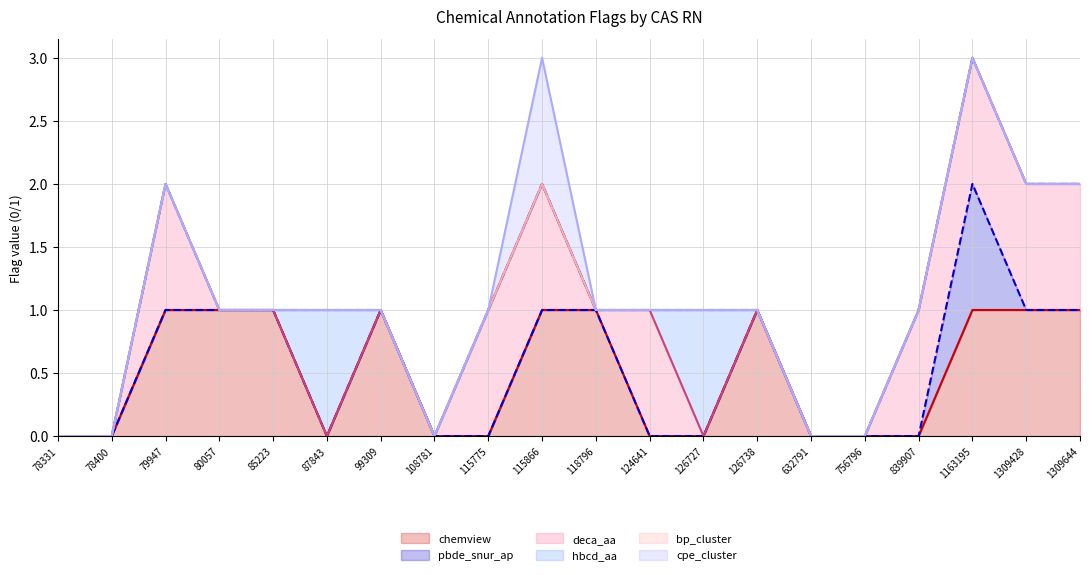

Is the value of hbcd_aa (cumul) at 1309428 greater than the value of pbde_snur_ap (cumul) at 118796?

Yes